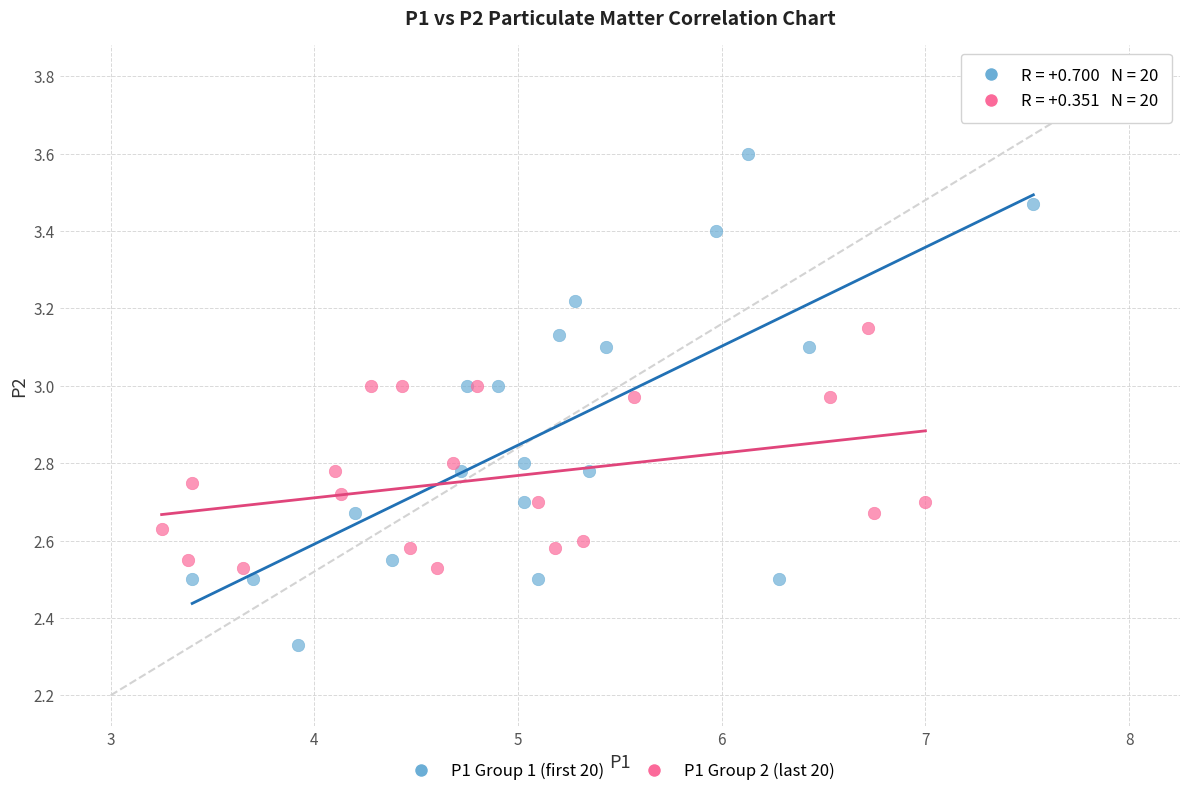

Which series reaches the maximum Y coordinate?

P1 Group 1 (first 20)